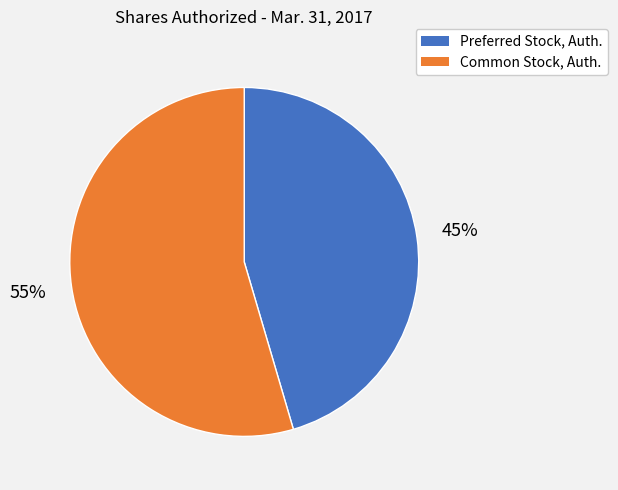

How many slices are in this pie chart?

2